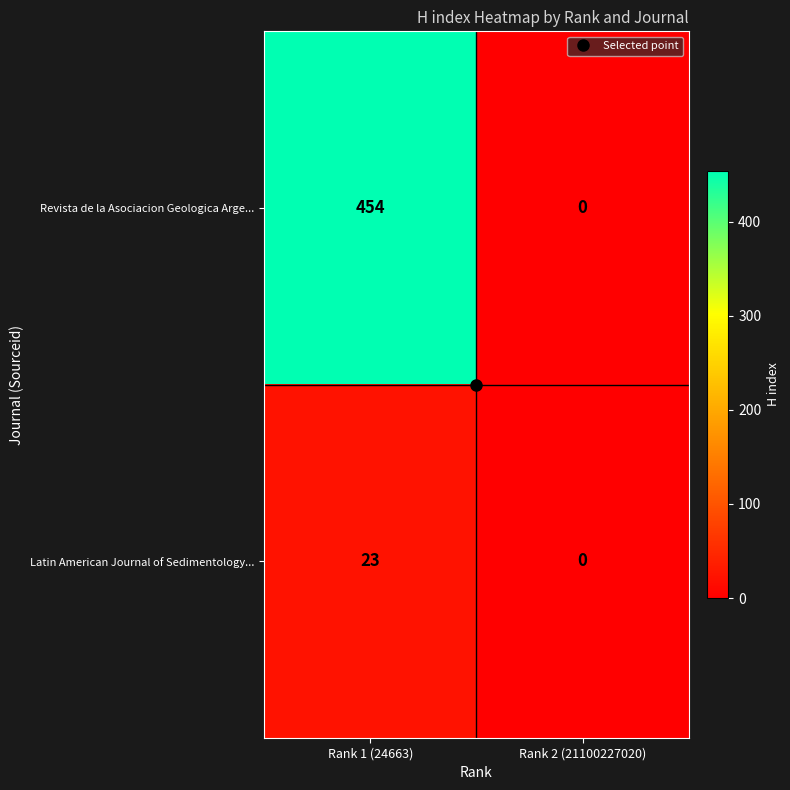

At Rank 1 (24663), list the series in order from largest to smallest.

Revista de la Asociacion Geologica Arge..., Latin American Journal of Sedimentology...